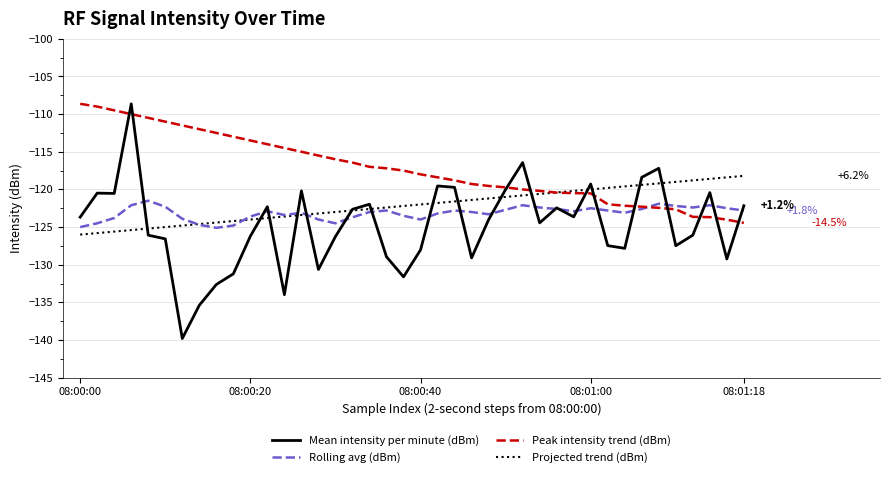

What is the maximum value for Peak intensity trend (dBm)?

-108.6